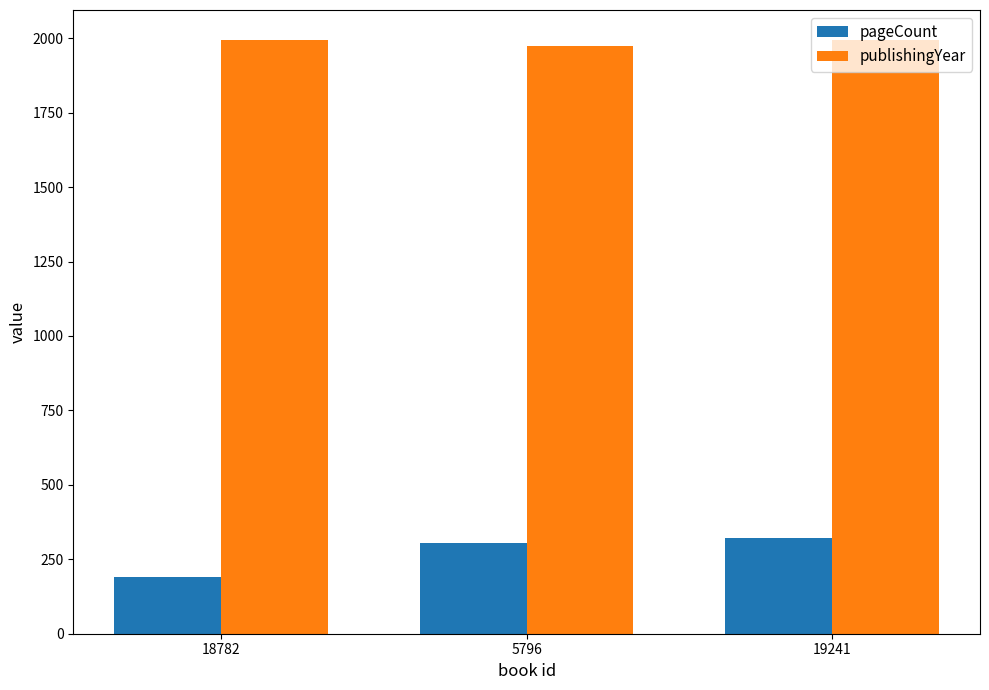

What is the sum of the publishingYear values at 5796 and 19241?

3970